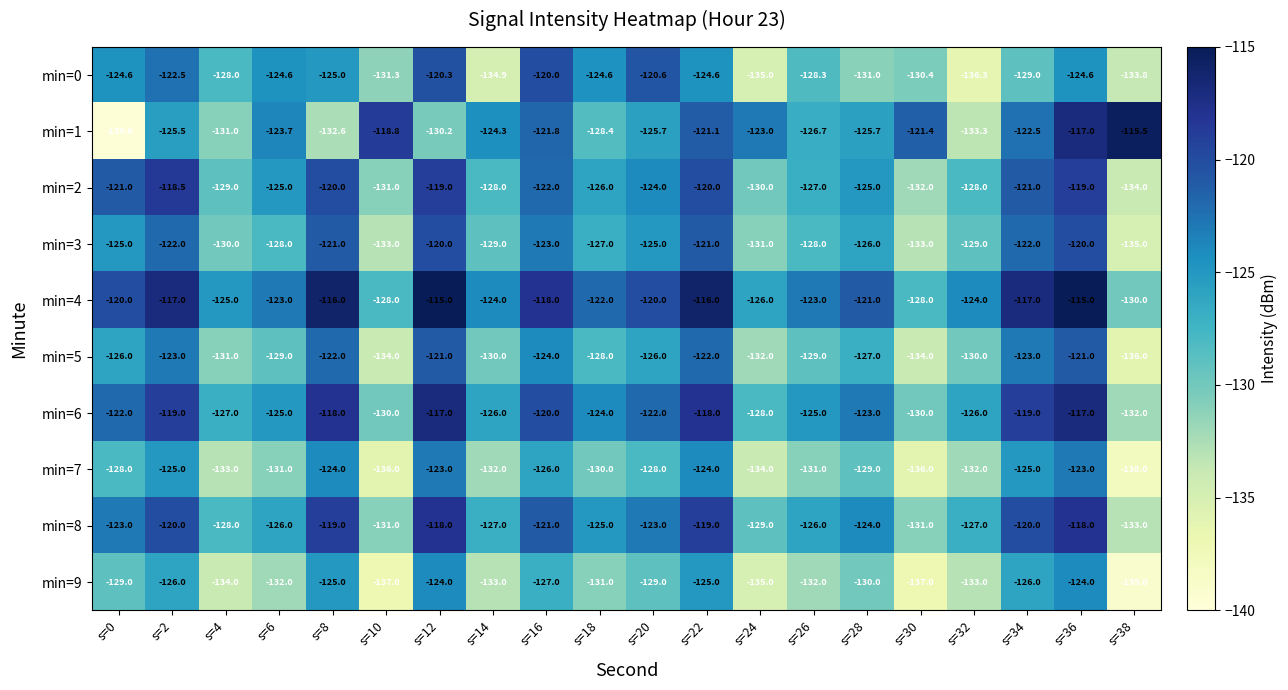

At which category does the chart reach its minimum across all series?

s=0